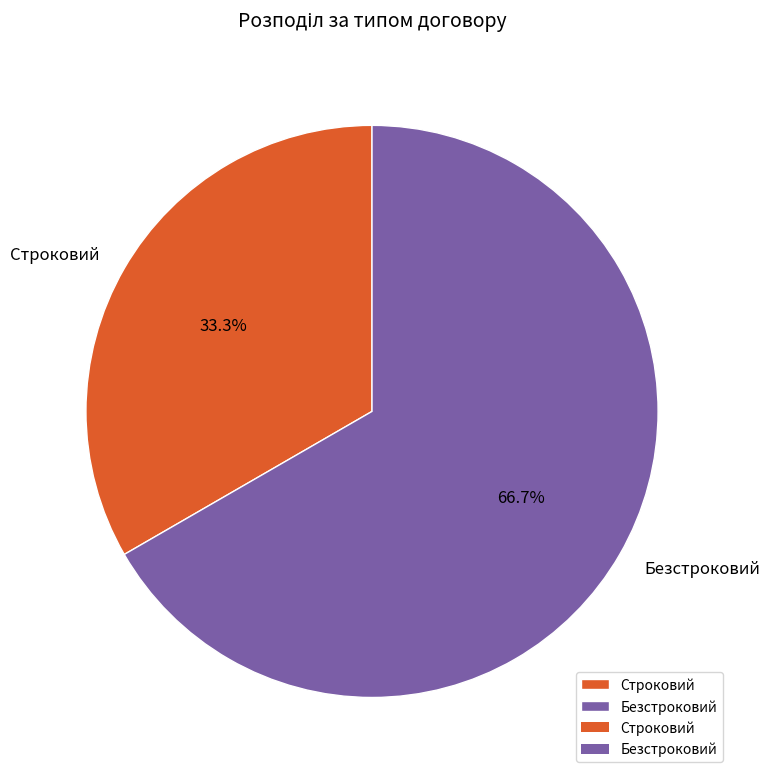

The Безстроковий slice represents 80% of the pie. True or false?

False